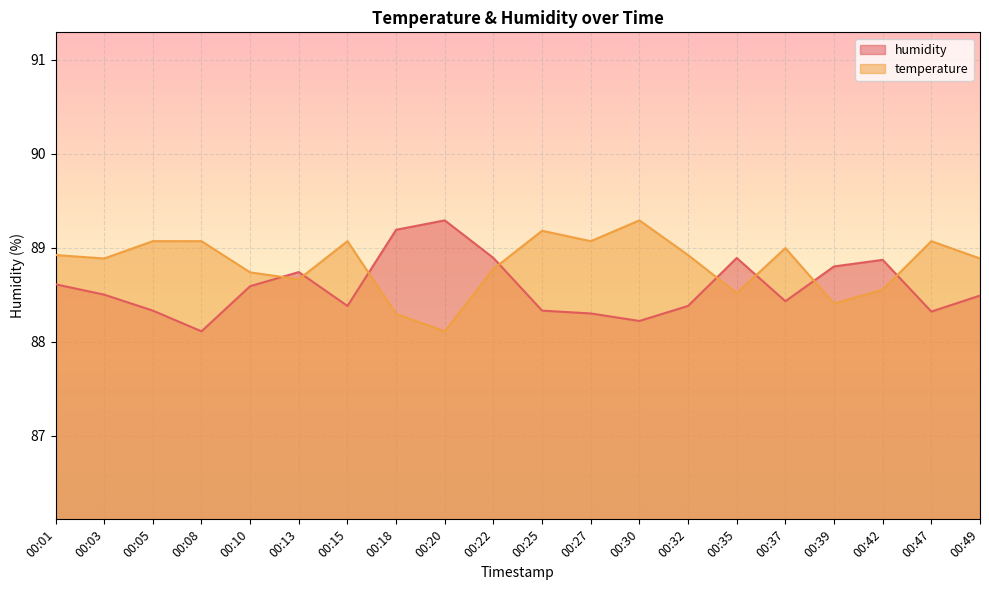

What is the value of the humidity point at the 9th from the left?

89.3